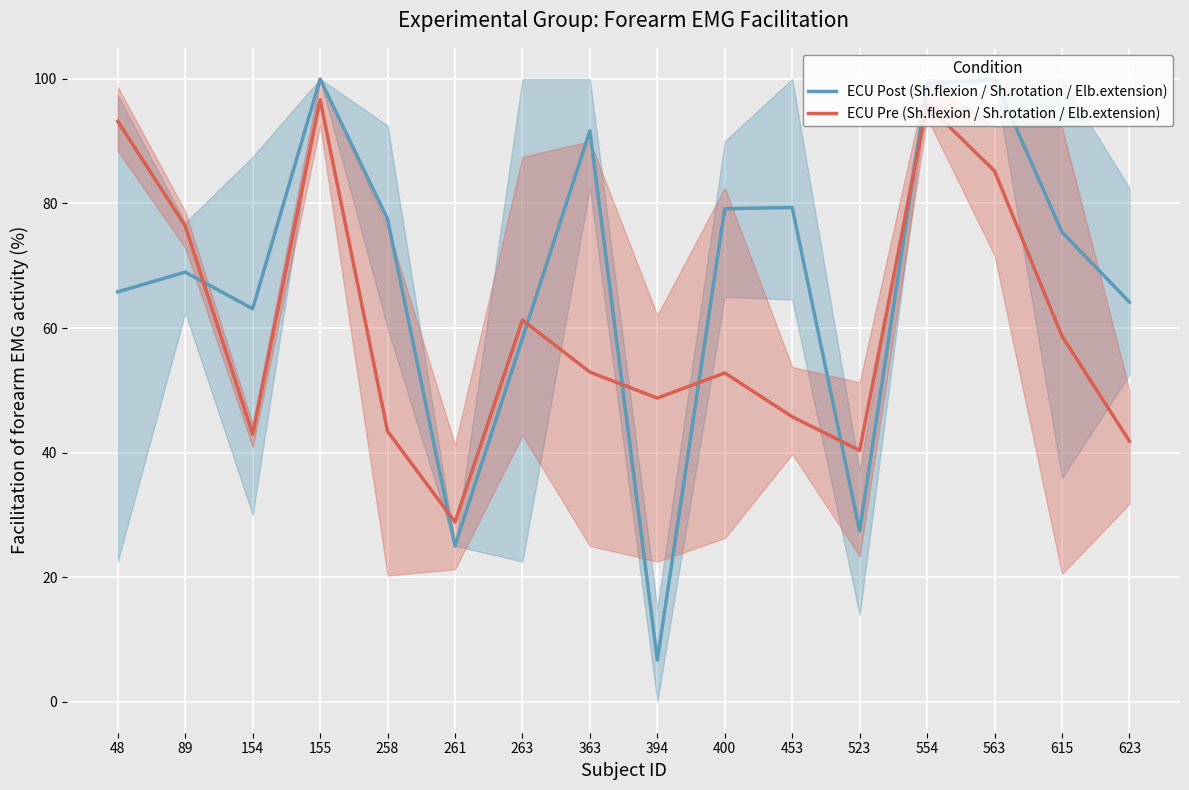

What is the difference between the maximum and second lowest values in the ECU Pre (Sh.flexion / Sh.rotation / Elb.extension) series?

56.3